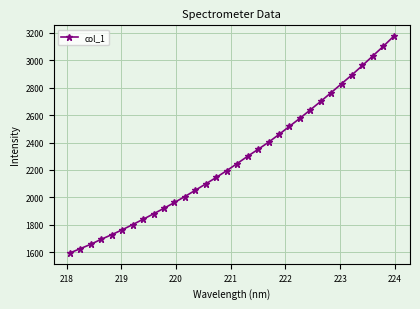

What is the minimum value shown in the chart?

1593.7